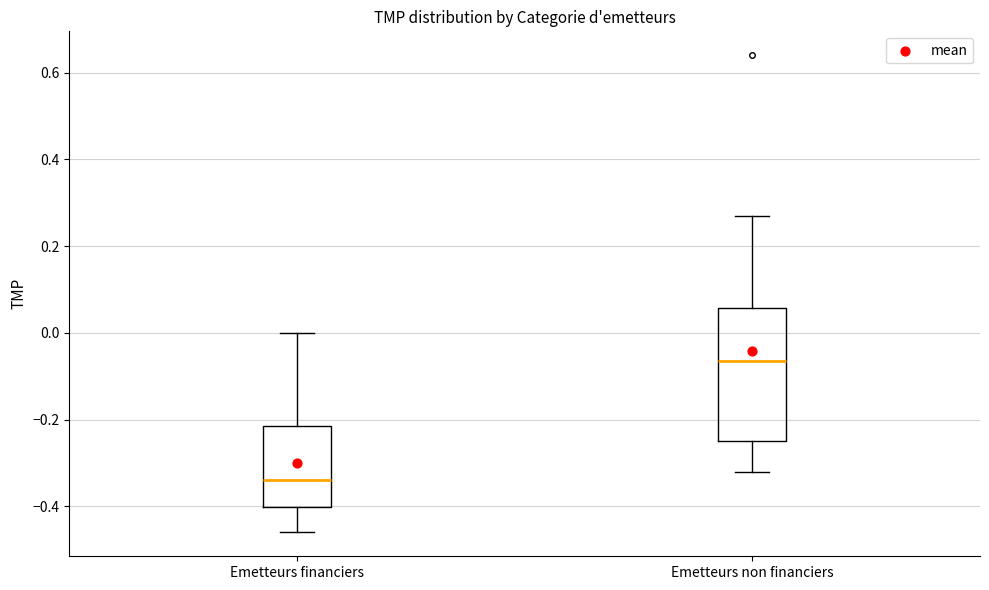

Which box's median line is the highest?

Emetteurs non financiers